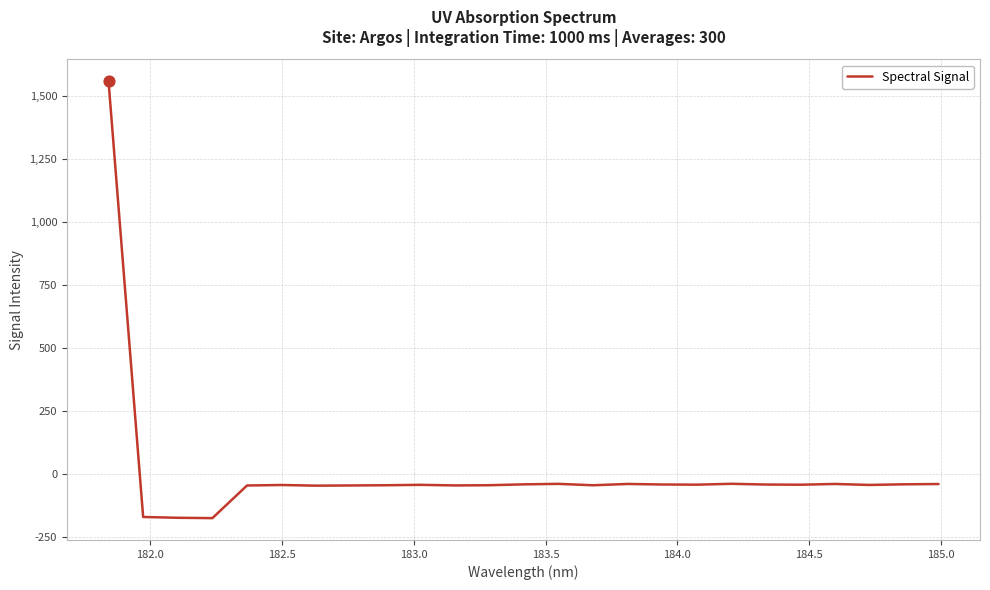

What is the difference between the maximum and minimum values?

1731.5